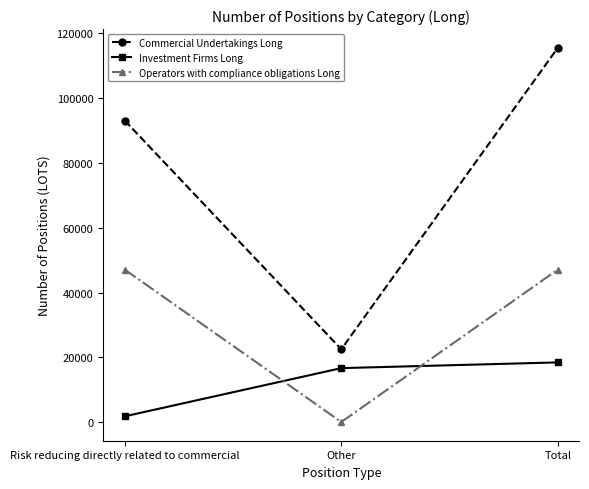

True or false: Commercial Undertakings Long has a value of 38610 at Other.

False